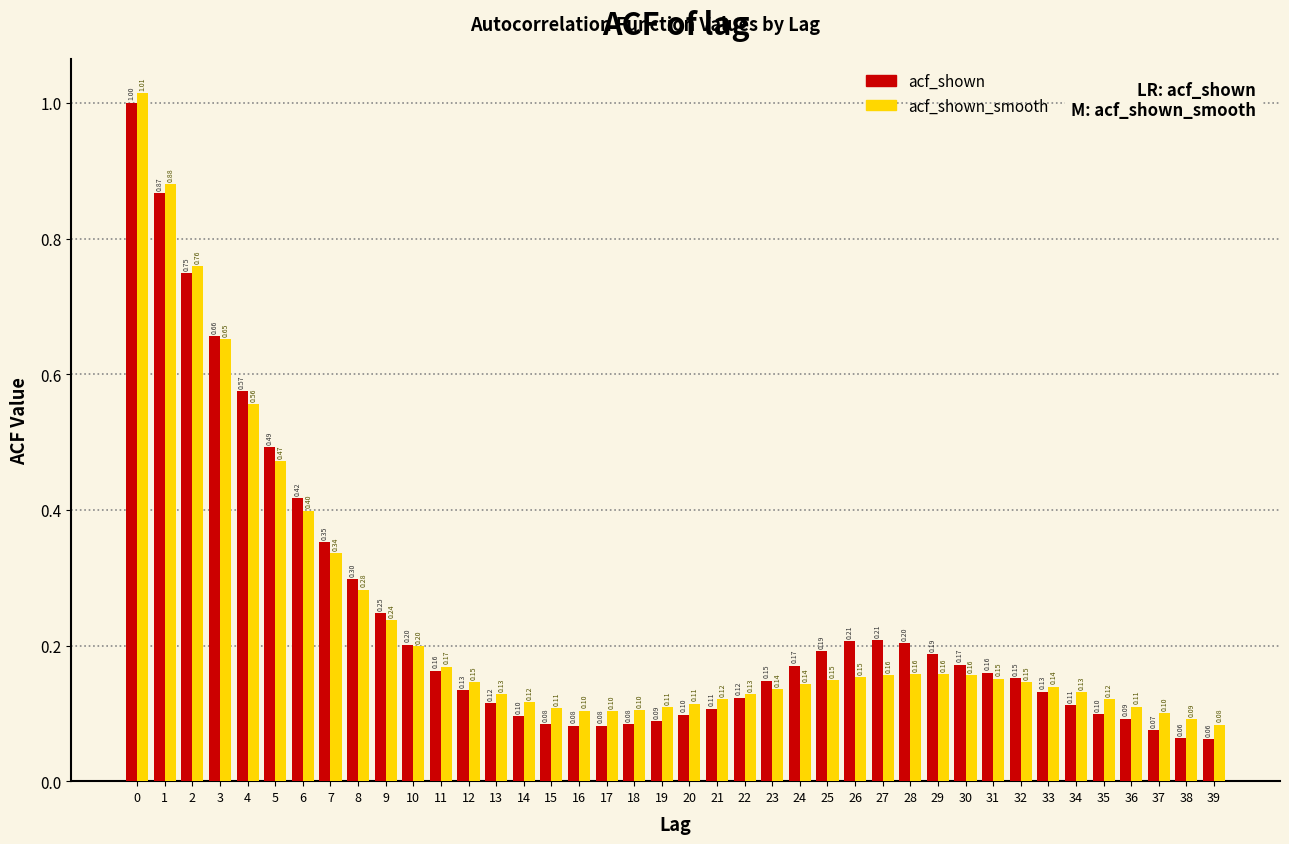

What is the sum of all acf_shown values?

9.5